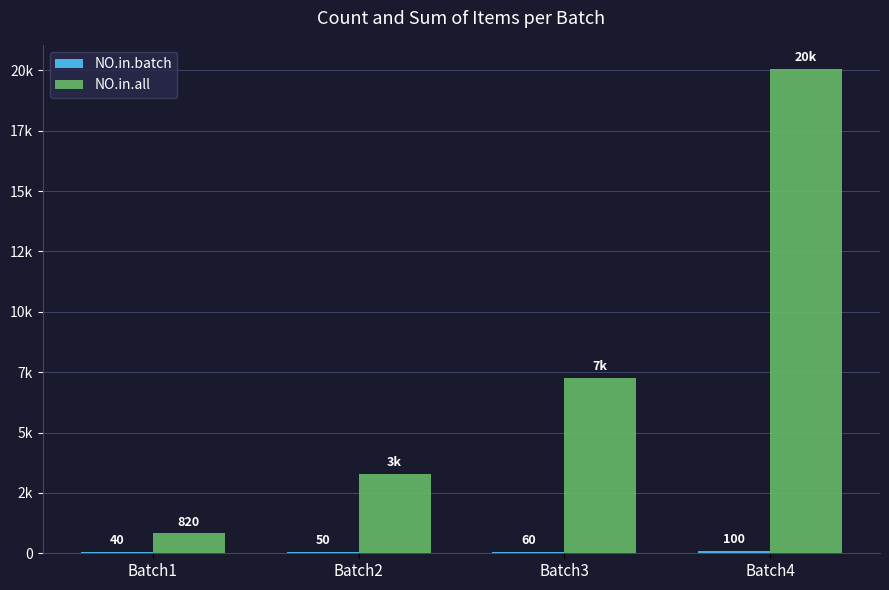

Rank the series at Batch2 from lowest to highest value.

NO.in.batch, NO.in.all